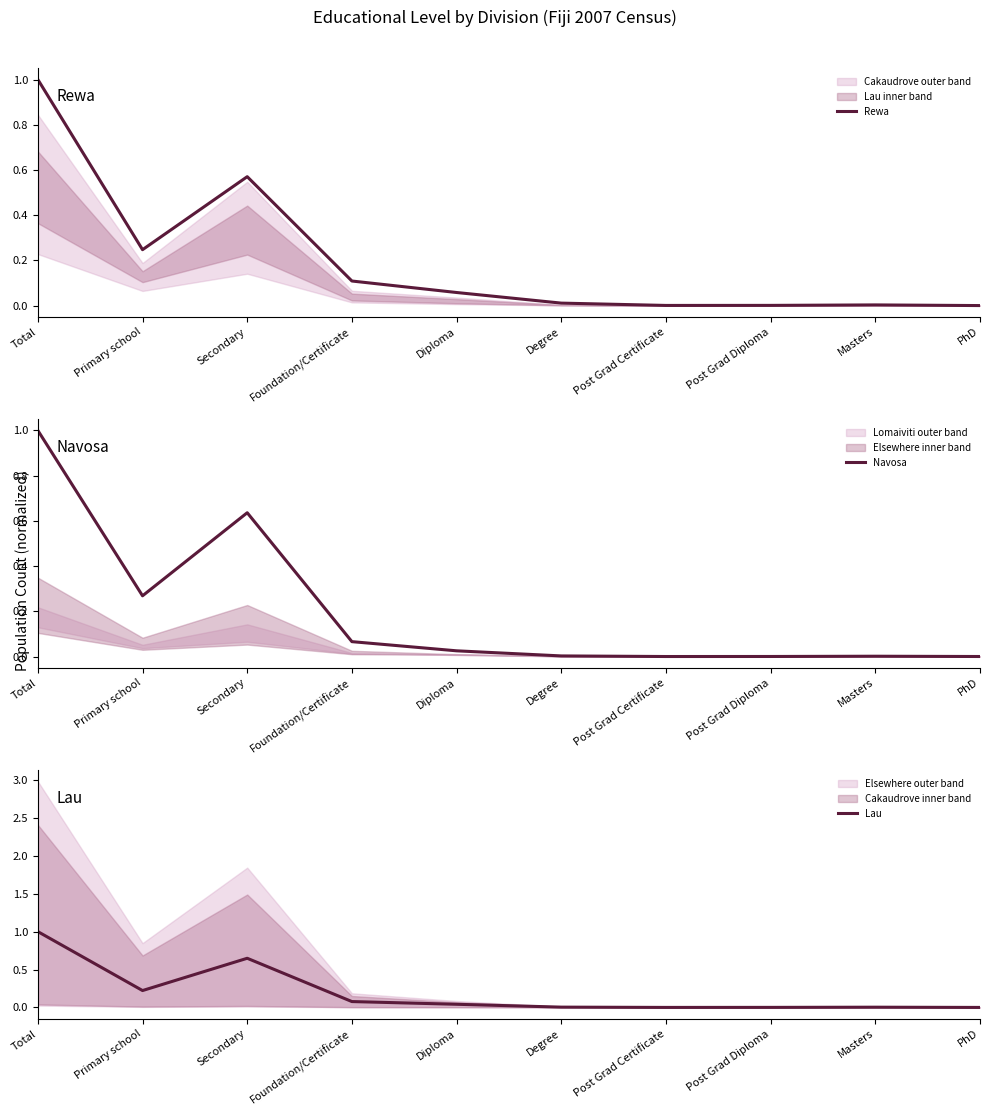

What is the difference between the second highest and second lowest values in the Navosa series?

0.6